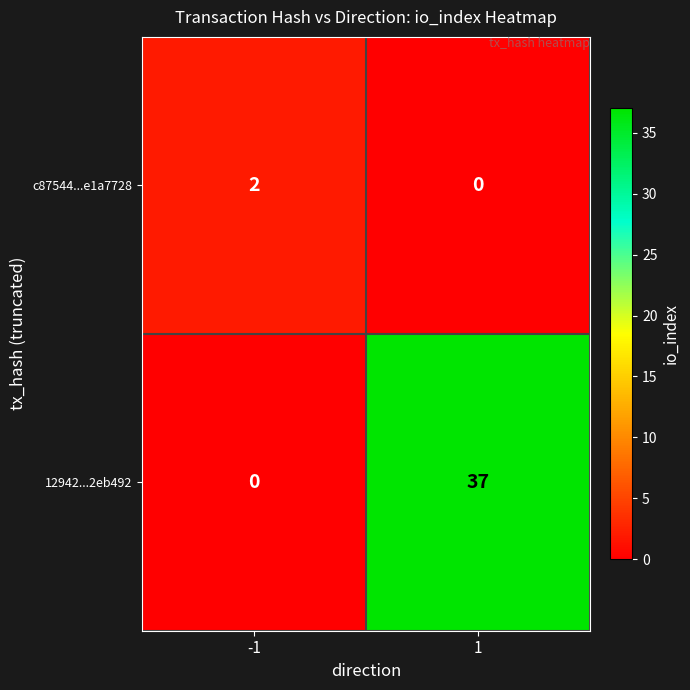

List the series in order of their overall mean, lowest first.

c87544...e1a7728, 12942...2eb492